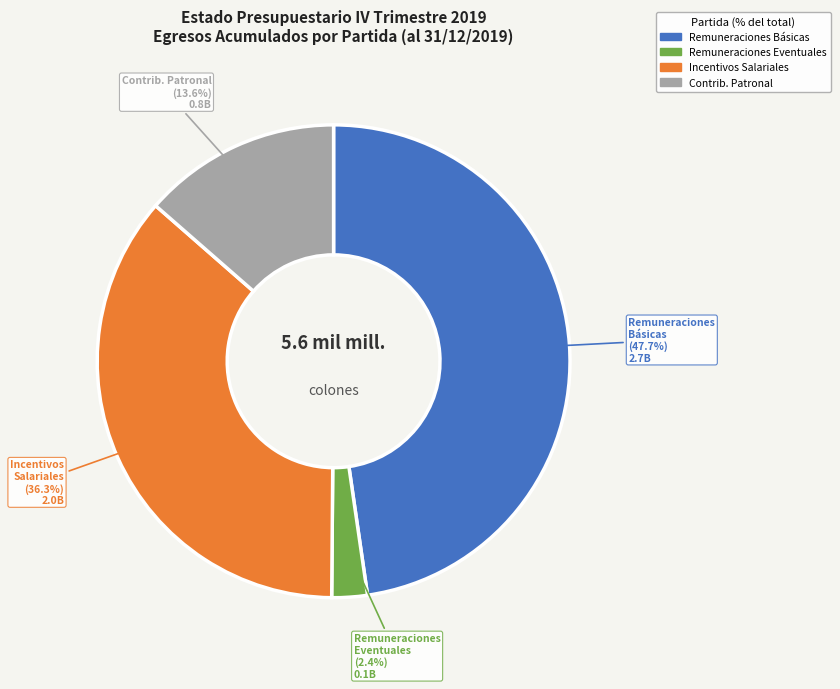

Which has a higher value, Remuneraciones Básicas or Contrib. Patronal?

Remuneraciones Básicas